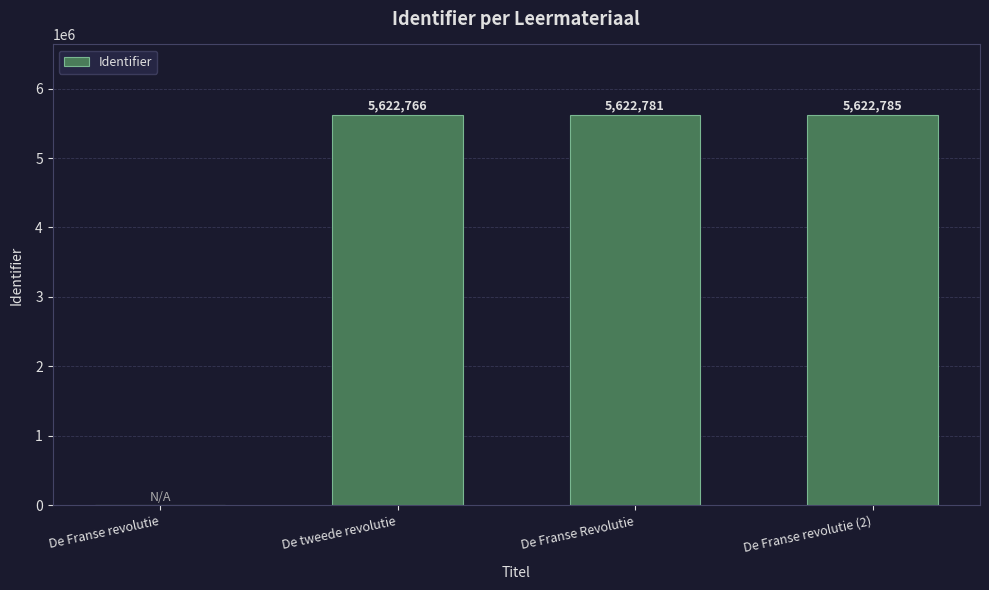

Where is the data nearest to the value 2811392?

De tweede revolutie